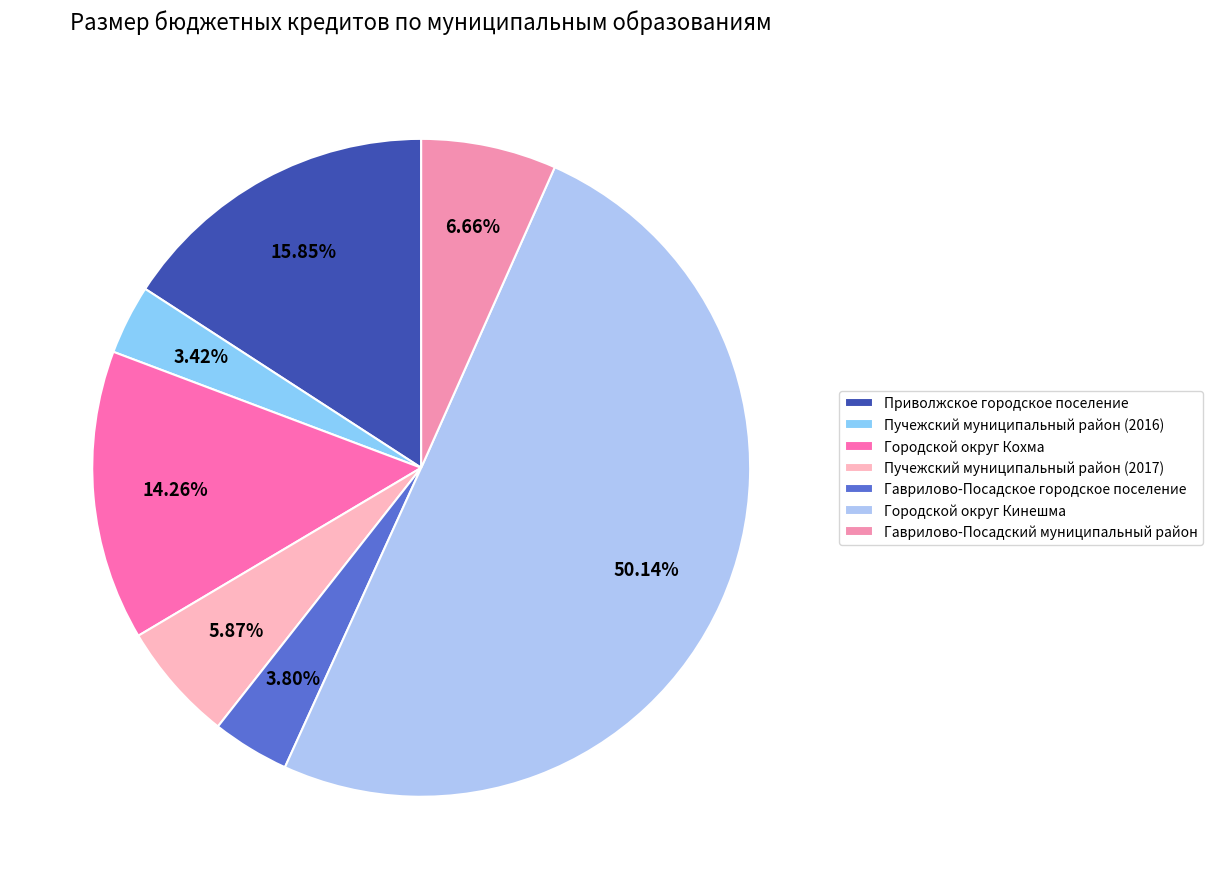

How many segments does this pie chart have?

7